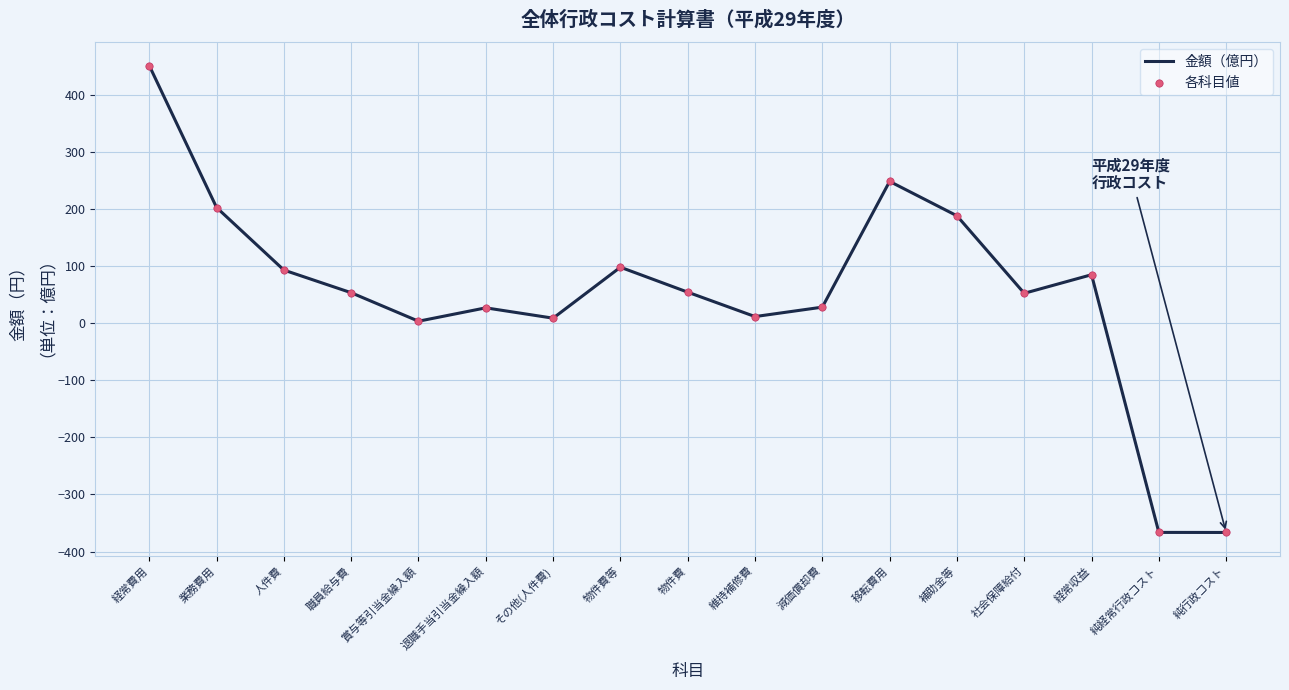

What is the maximum value shown in the chart?

451.6